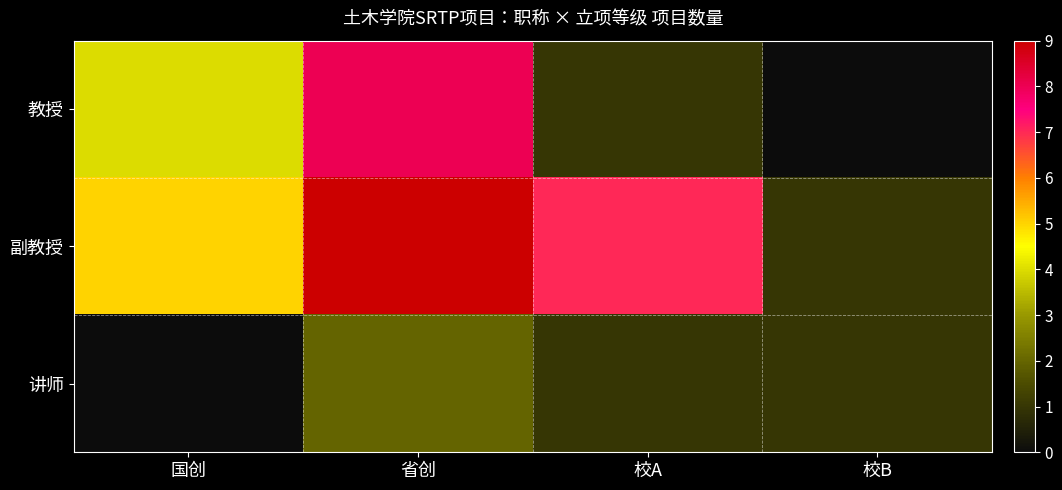

Which series changed the most between 省创 and 校B?

教授